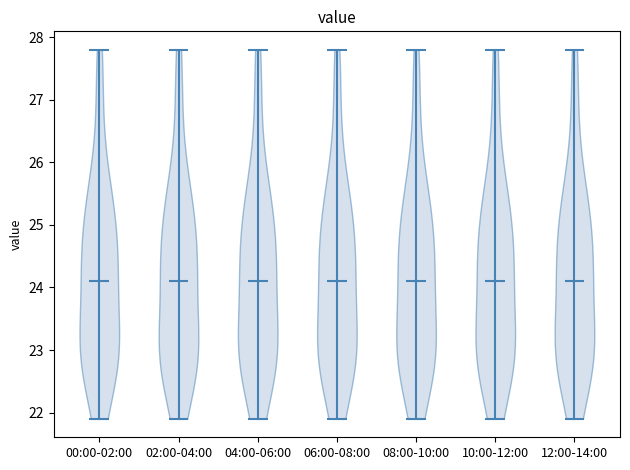

Reading left to right, read every violin against the y-axis: where its median line is, and the lowest and highest points it reaches. The values are not printed on the chart, so give them approximately, as read against the axis.

00:00-02:00: median line 24.1, lowest point 21.9, highest point 27.8
02:00-04:00: median line 24.1, lowest point 21.9, highest point 27.8
04:00-06:00: median line 24.1, lowest point 21.9, highest point 27.8
06:00-08:00: median line 24.1, lowest point 21.9, highest point 27.8
08:00-10:00: median line 24.1, lowest point 21.9, highest point 27.8
10:00-12:00: median line 24.1, lowest point 21.9, highest point 27.8
12:00-14:00: median line 24.1, lowest point 21.9, highest point 27.8